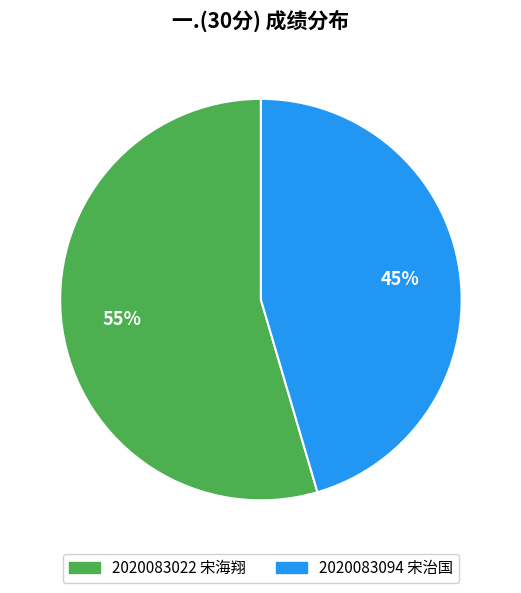

Between 2020083022 宋海翔 and 2020083094 宋治国, which is larger?

2020083022 宋海翔